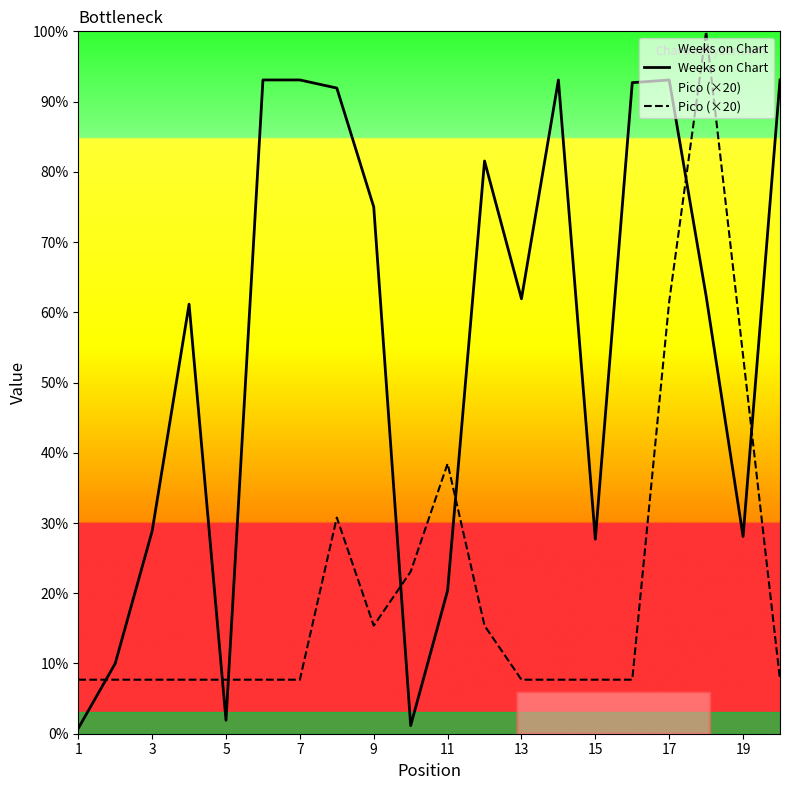

In Weeks on Chart, how many points are lower than both neighbors (excluding endpoints)?

5